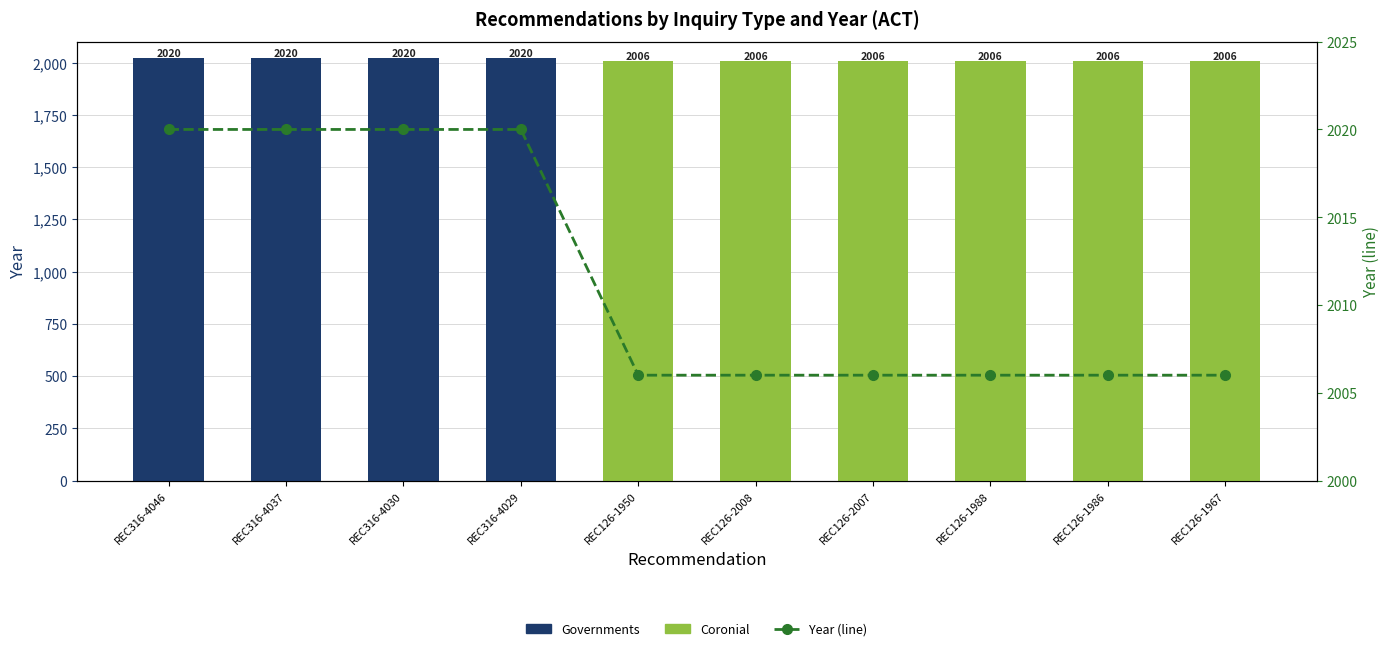

Reading left to right, list all the values displayed in this chart.

Governments: REC316-4046=2020	REC316-4037=2020	REC316-4030=2020	REC316-4029=2020	REC126-1950=0	REC126-2008=0	REC126-2007=0	REC126-1988=0	REC126-1986=0	REC126-1967=0
Coronial: REC316-4046=0	REC316-4037=0	REC316-4030=0	REC316-4029=0	REC126-1950=2006	REC126-2008=2006	REC126-2007=2006	REC126-1988=2006	REC126-1986=2006	REC126-1967=2006
Year (line): REC316-4046=2020	REC316-4037=2020	REC316-4030=2020	REC316-4029=2020	REC126-1950=2006	REC126-2008=2006	REC126-2007=2006	REC126-1988=2006	REC126-1986=2006	REC126-1967=2006